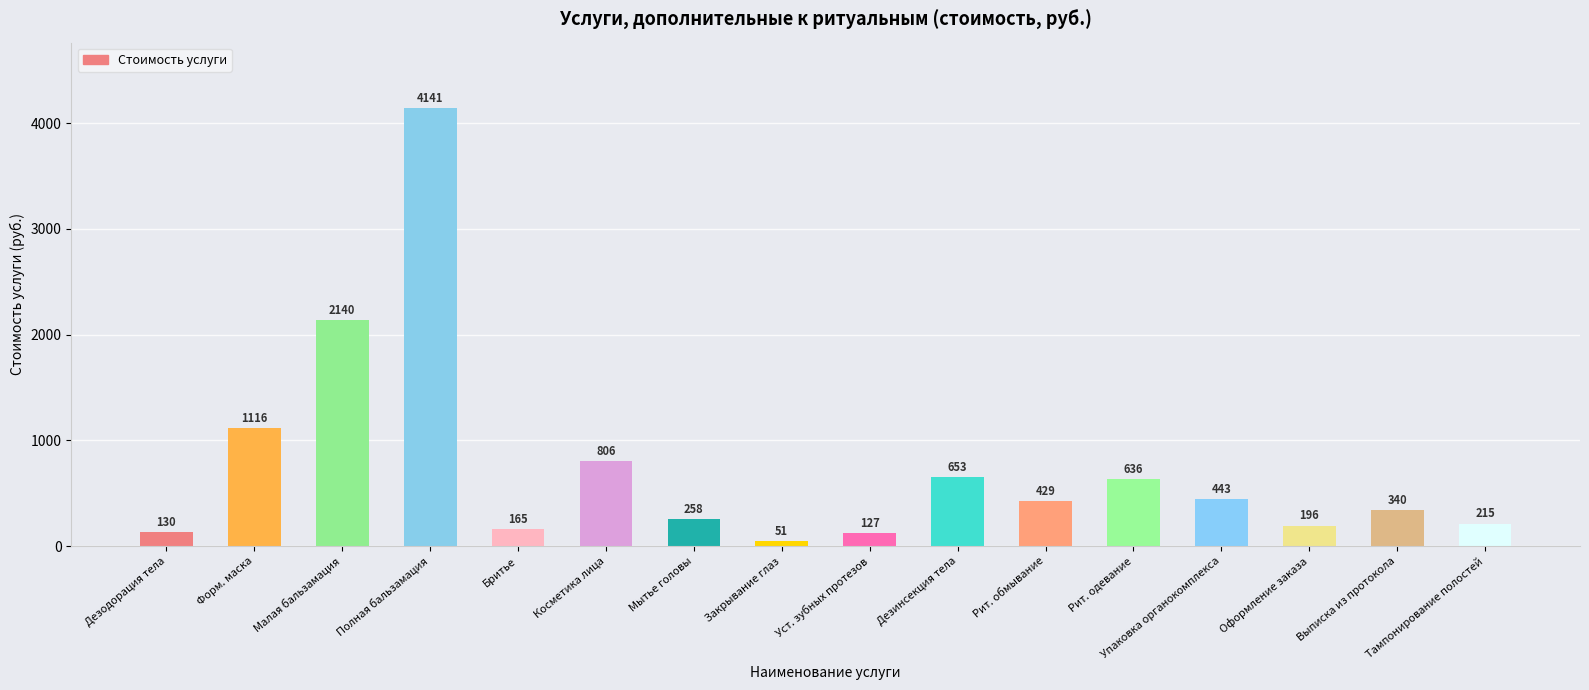

Count the number of data series in this chart.

1